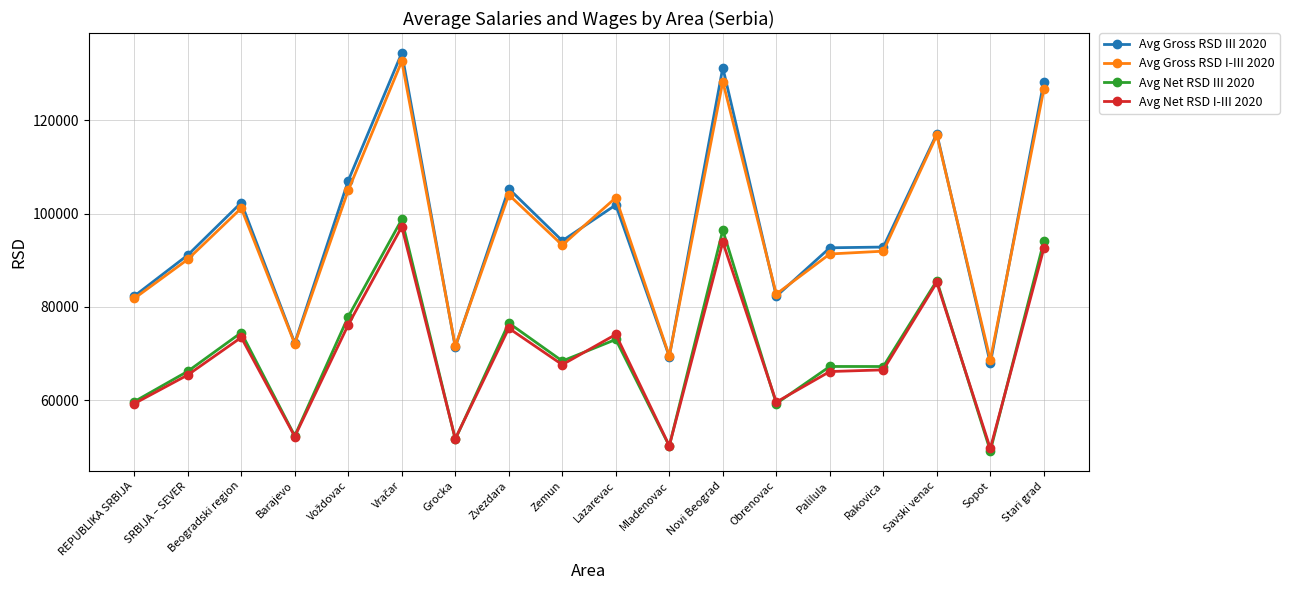

What are all the series names shown in the legend?

Avg Gross RSD III 2020, Avg Gross RSD I-III 2020, Avg Net RSD III 2020, Avg Net RSD I-III 2020